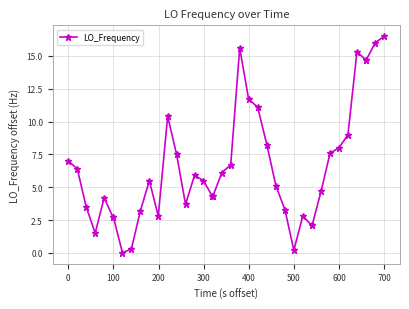

What is the greatest value displayed?

16.5